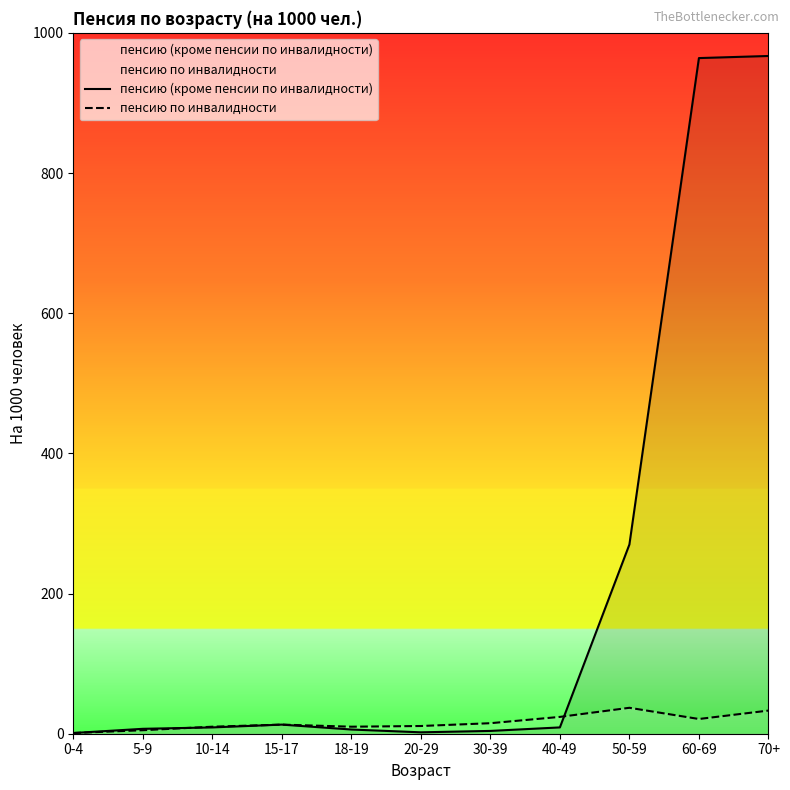

Rank the categories by пенсию по инвалидности value from highest to lowest.

50-59, 70+, 40-49, 60-69, 30-39, 15-17, 20-29, 10-14, 18-19, 5-9, 0-4